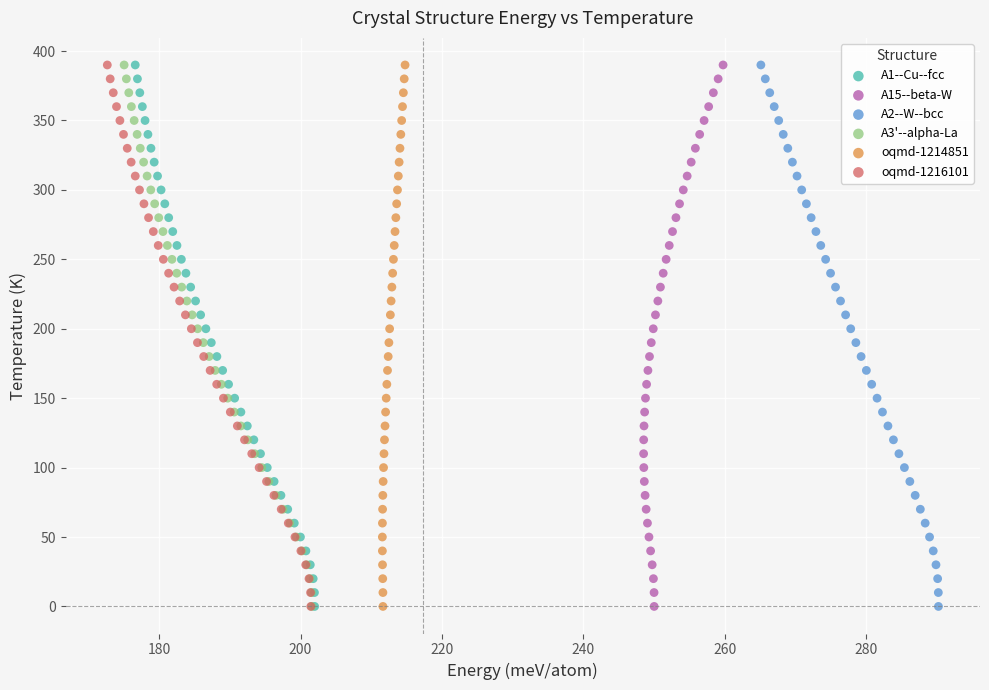

What are all the series names shown in the legend?

A1--Cu--fcc, A15--beta-W, A2--W--bcc, A3'--alpha-La, oqmd-1214851, oqmd-1216101